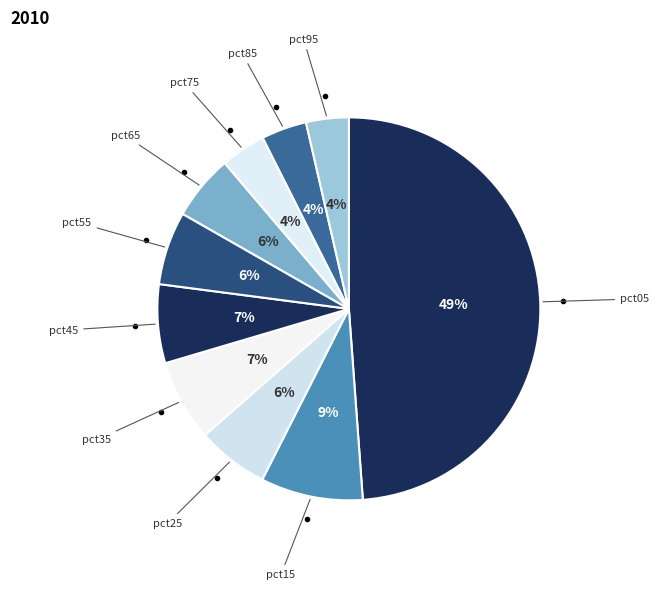

Does any single category account for the majority?

No